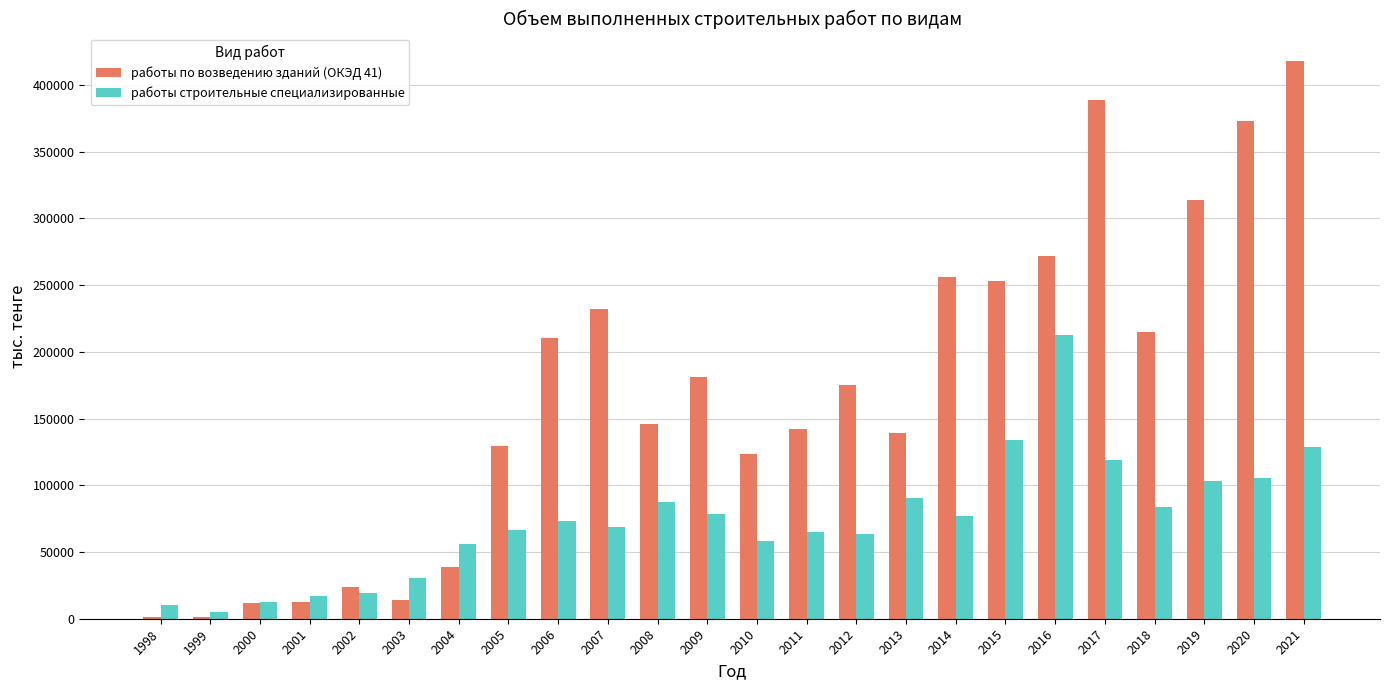

Read the работы по возведению зданий (ОКЭД 41) value at 2003, to the nearest 100.

13800